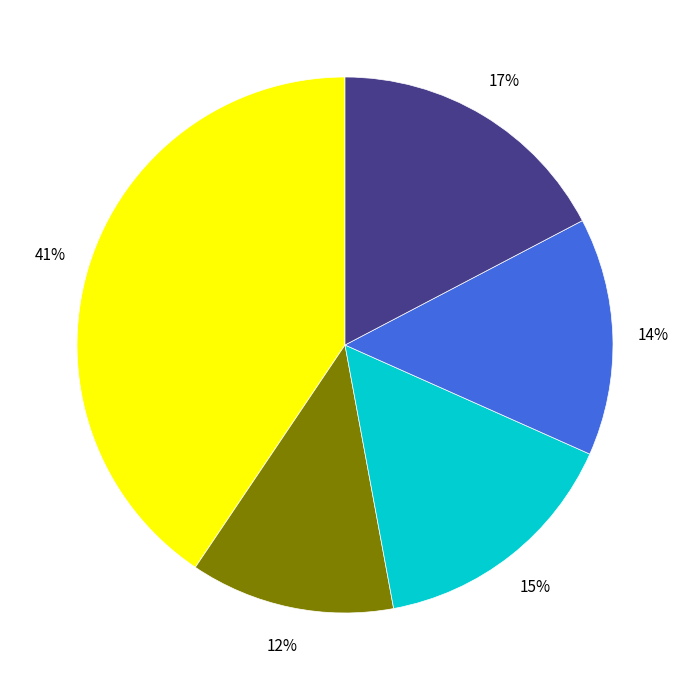

Is there a majority slice in this chart?

No